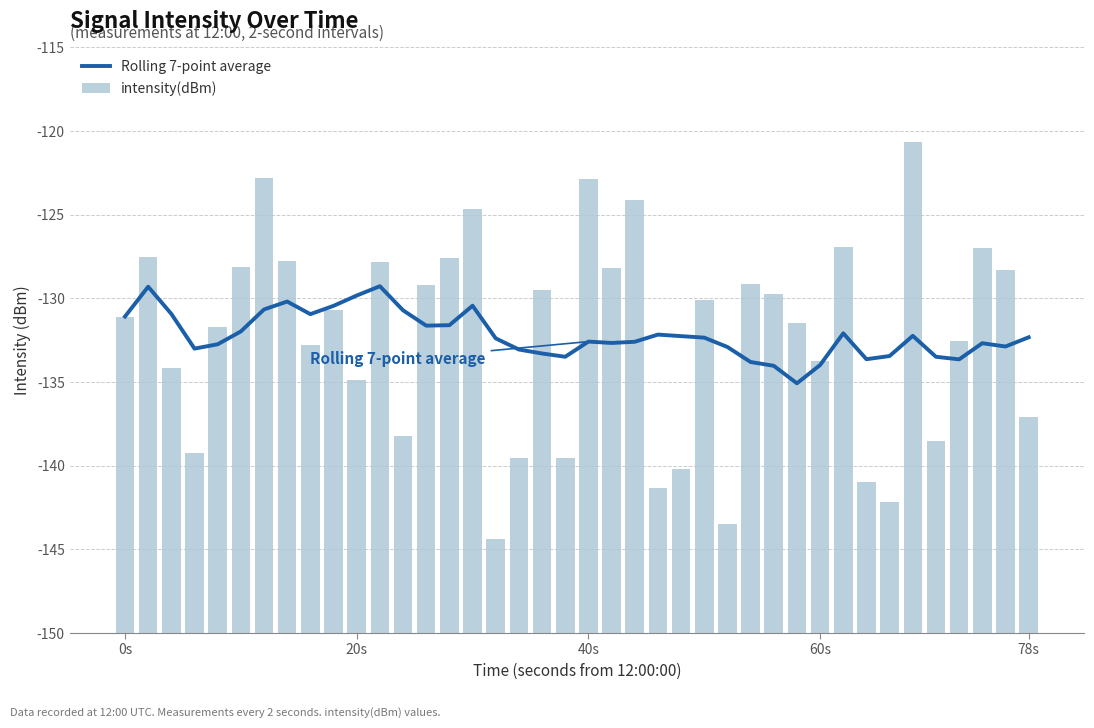

The value of intensity(dBm) at 20s is 39.9. True or false?

False